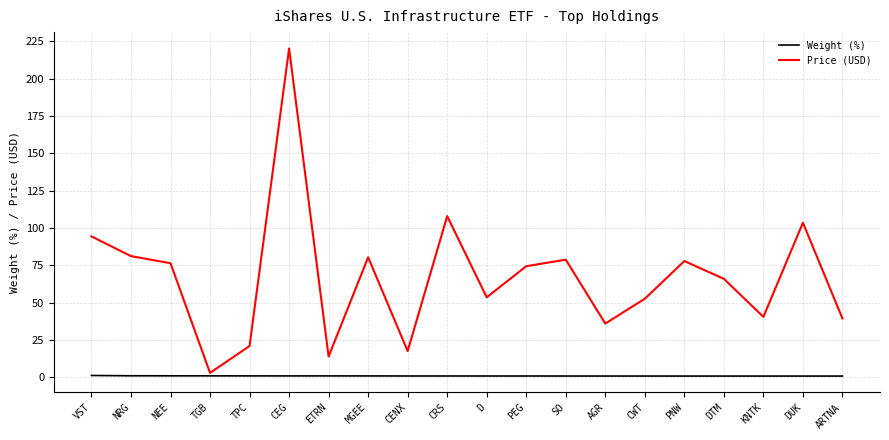

What are all the series names shown in the legend?

Weight (%), Price (USD)